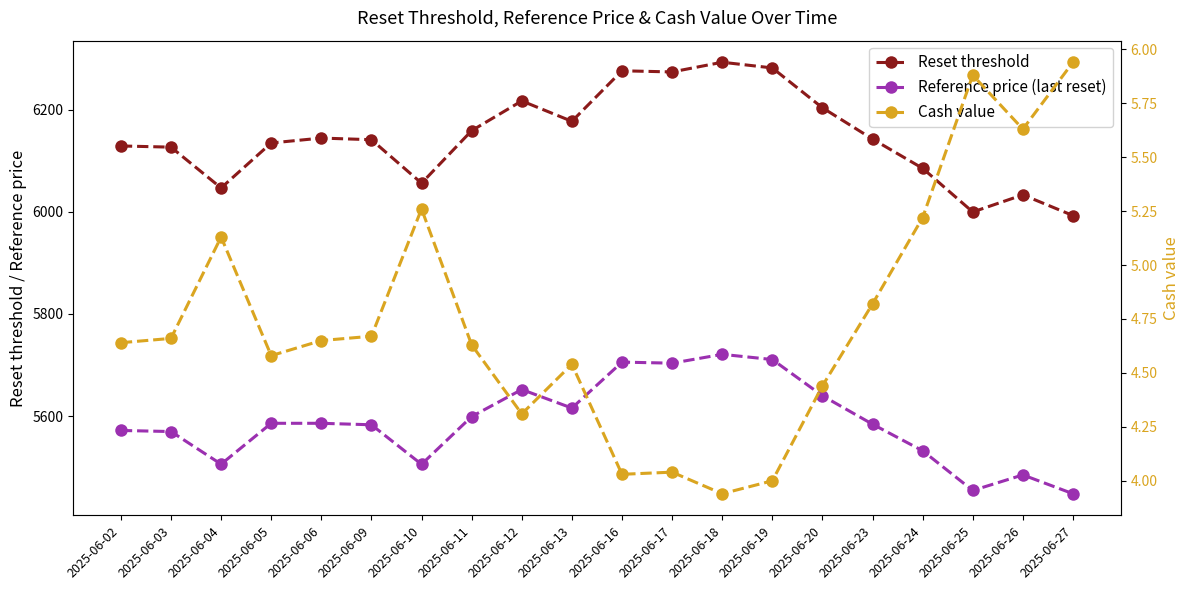

Reading left to right, what are all the values shown in this chart?

Reset threshold: 2025-06-02=6129.0	2025-06-03=6126.7	2025-06-04=6046.8	2025-06-05=6134.8	2025-06-06=6144.4	2025-06-09=6141.2	2025-06-10=6056.1	2025-06-11=6159.0	2025-06-12=6217.2	2025-06-13=6177.2	2025-06-16=6276.2	2025-06-17=6274.0	2025-06-18=6293.0	2025-06-19=6281.8	2025-06-20=6203.8	2025-06-23=6142.5	2025-06-24=6085.2	2025-06-25=5999.7	2025-06-26=6033.2	2025-06-27=5992.7
Reference price (last reset): 2025-06-02=5571.8	2025-06-03=5569.7	2025-06-04=5505.8	2025-06-05=5585.9	2025-06-06=5585.9	2025-06-09=5582.9	2025-06-10=5505.6	2025-06-11=5599.1	2025-06-12=5652.0	2025-06-13=5615.7	2025-06-16=5705.7	2025-06-17=5703.6	2025-06-18=5720.9	2025-06-19=5710.7	2025-06-20=5639.8	2025-06-23=5584.1	2025-06-24=5532.0	2025-06-25=5454.3	2025-06-26=5484.8	2025-06-27=5447.9
Cash value: 2025-06-02=4.6	2025-06-03=4.7	2025-06-04=5.1	2025-06-05=4.6	2025-06-06=4.7	2025-06-09=4.7	2025-06-10=5.3	2025-06-11=4.6	2025-06-12=4.3	2025-06-13=4.5	2025-06-16=4.0	2025-06-17=4.0	2025-06-18=3.9	2025-06-19=4.0	2025-06-20=4.4	2025-06-23=4.8	2025-06-24=5.2	2025-06-25=5.9	2025-06-26=5.6	2025-06-27=5.9